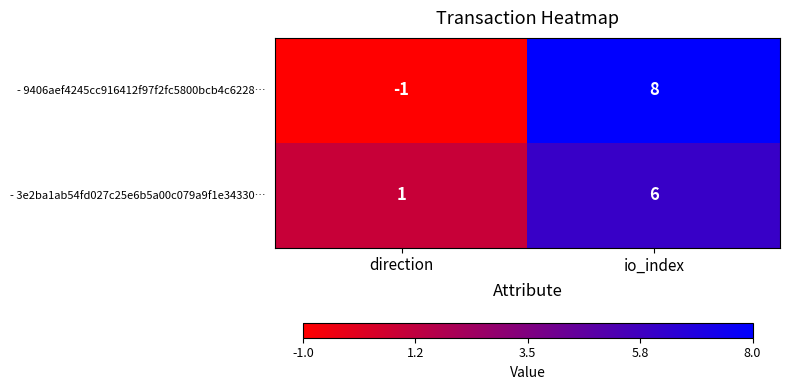

Which series has the largest range (max minus min)?

- 9406aef4245cc916412f97f2fc5800bcb4c6228…